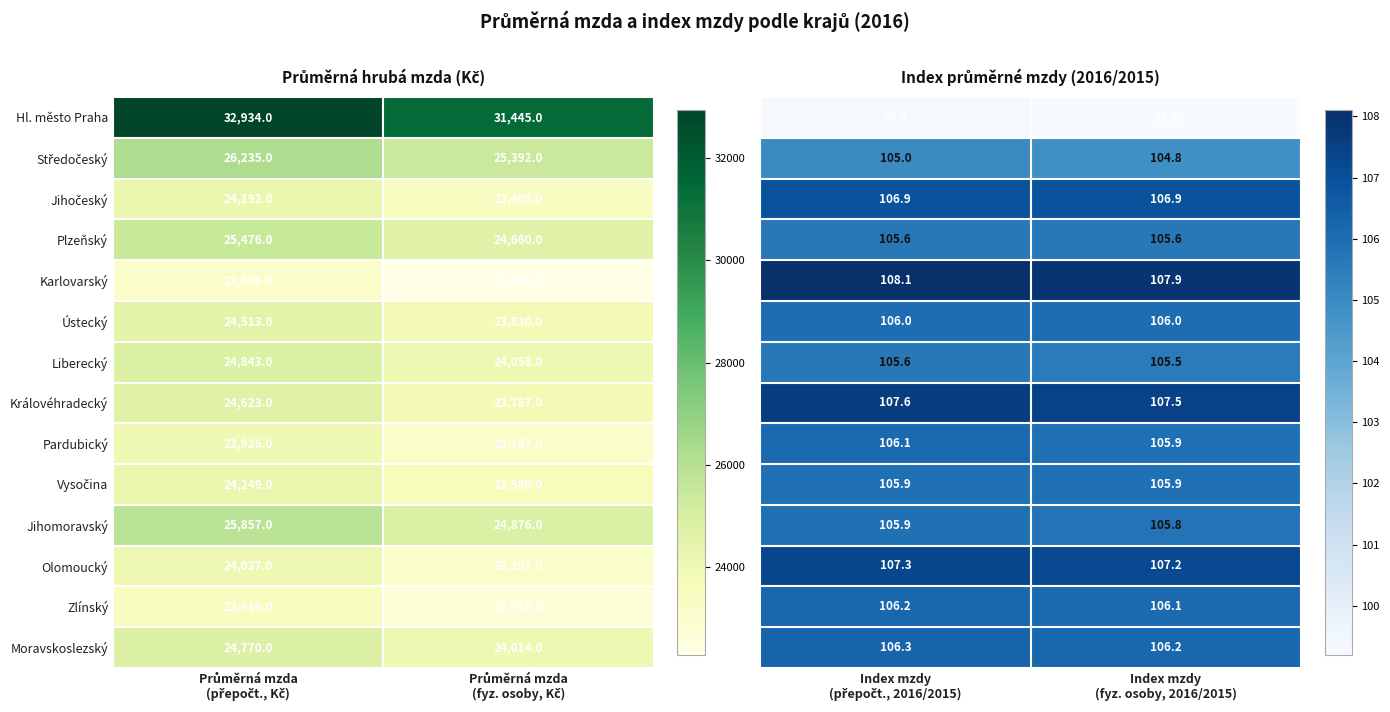

What is the sum of all Hl. město Praha values?

64379